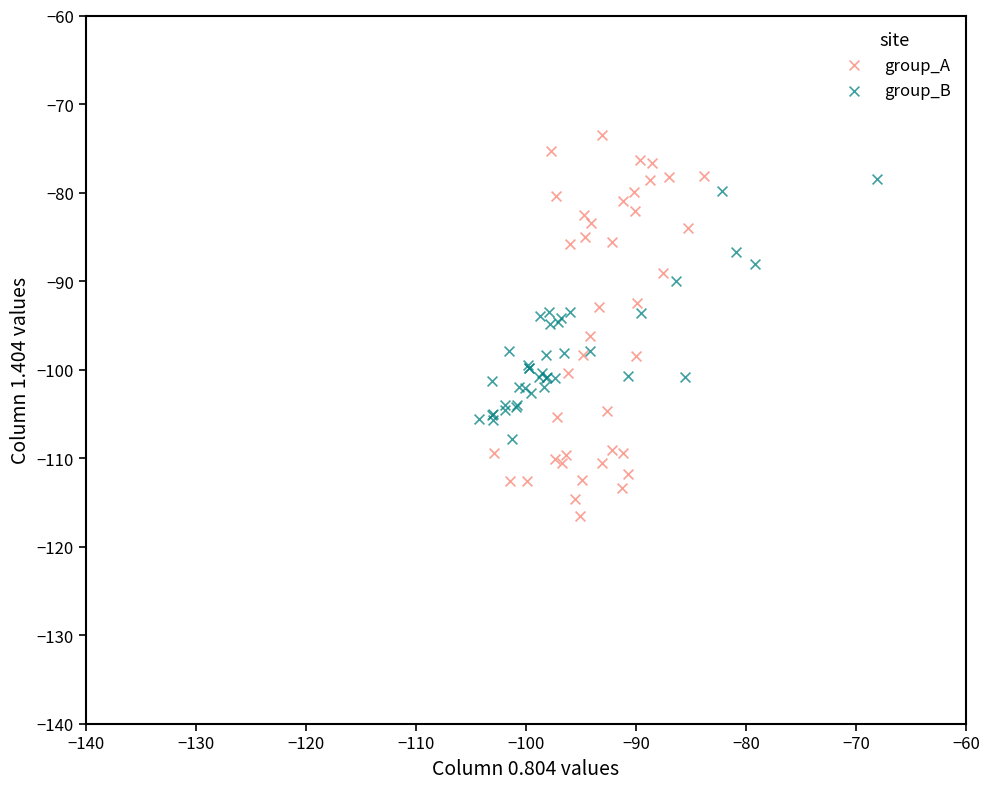

What are all the series names shown in the legend?

group_A, group_B